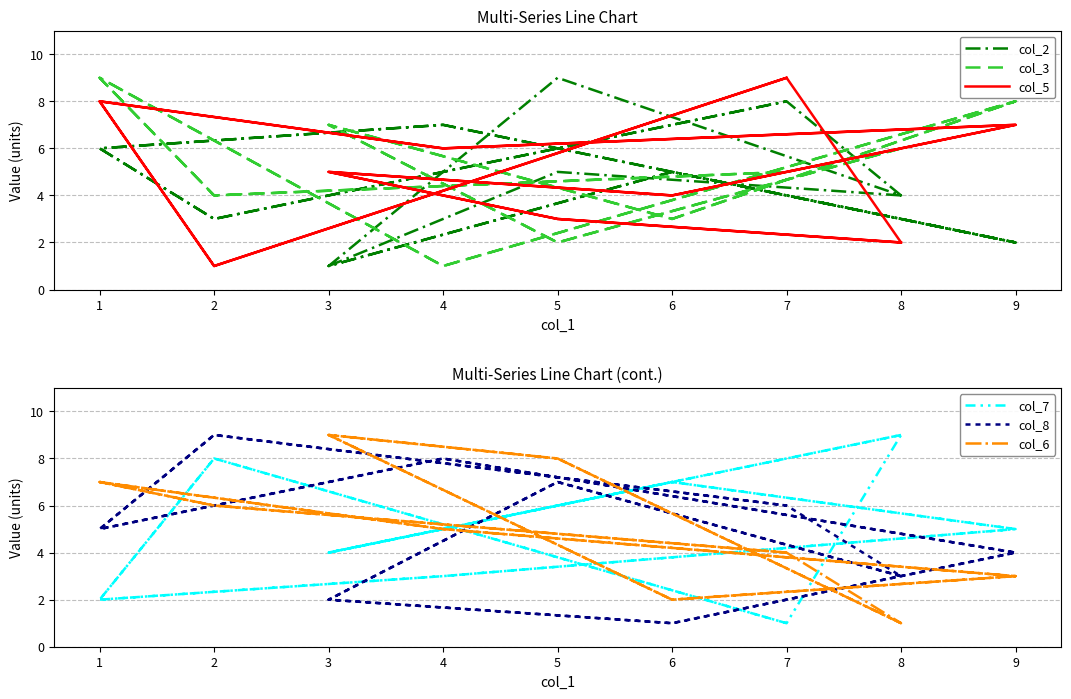

Which label corresponds to the smallest value in the chart?

3